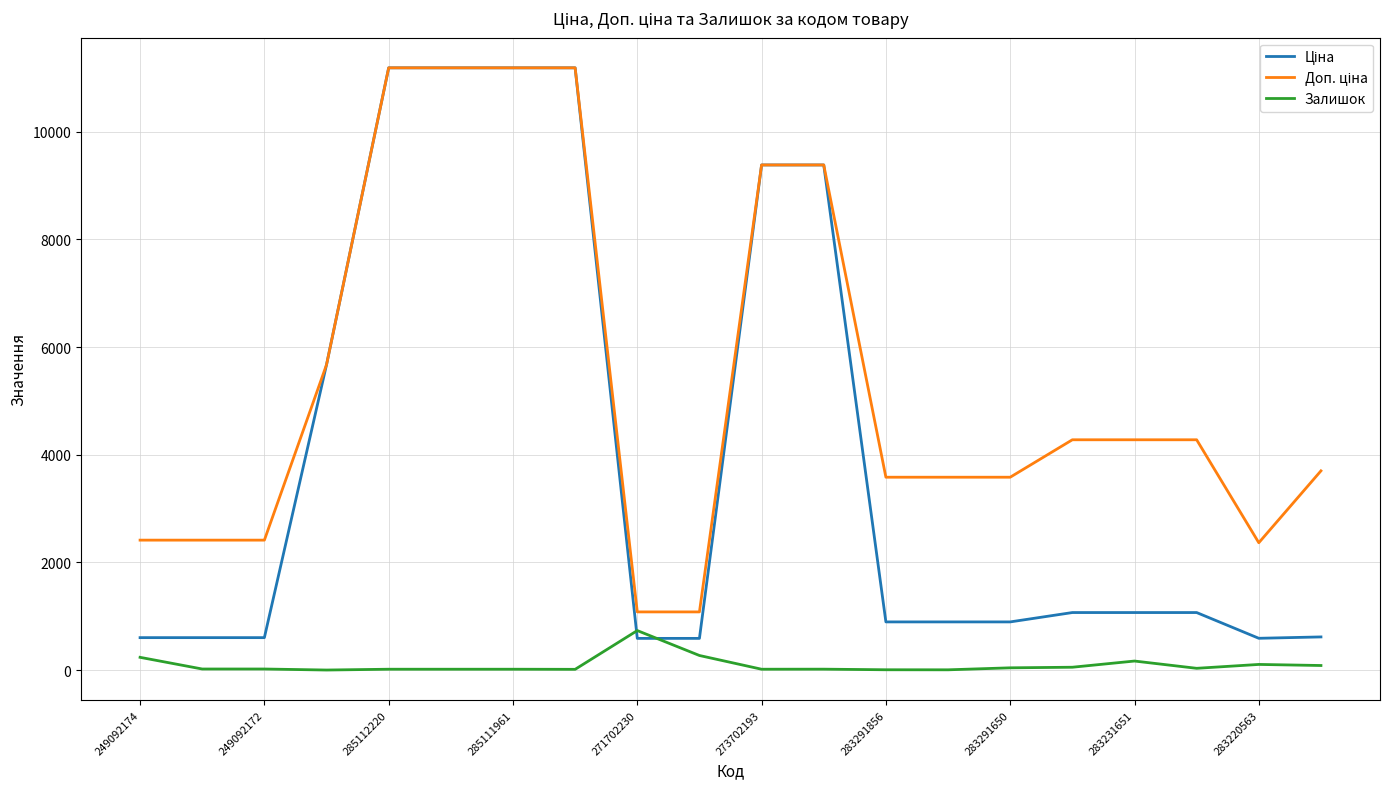

What is the greatest value displayed?

11188.2